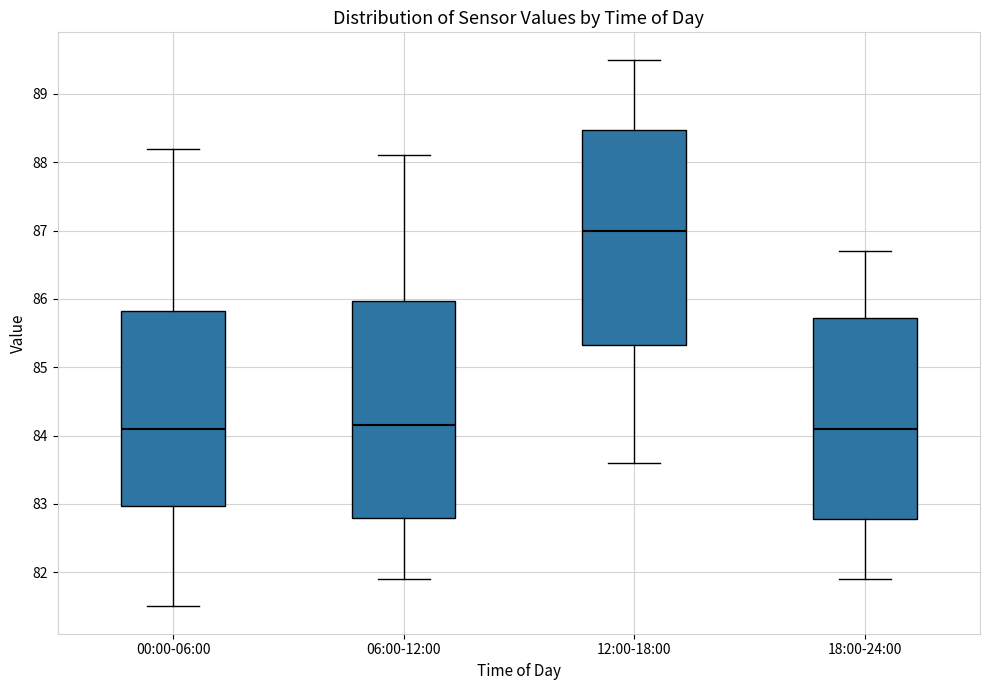

Where does the upper whisker of the box for 18:00-24:00 end on the y-axis? The values are not printed on the chart, so give them approximately, as read against the axis.

86.7